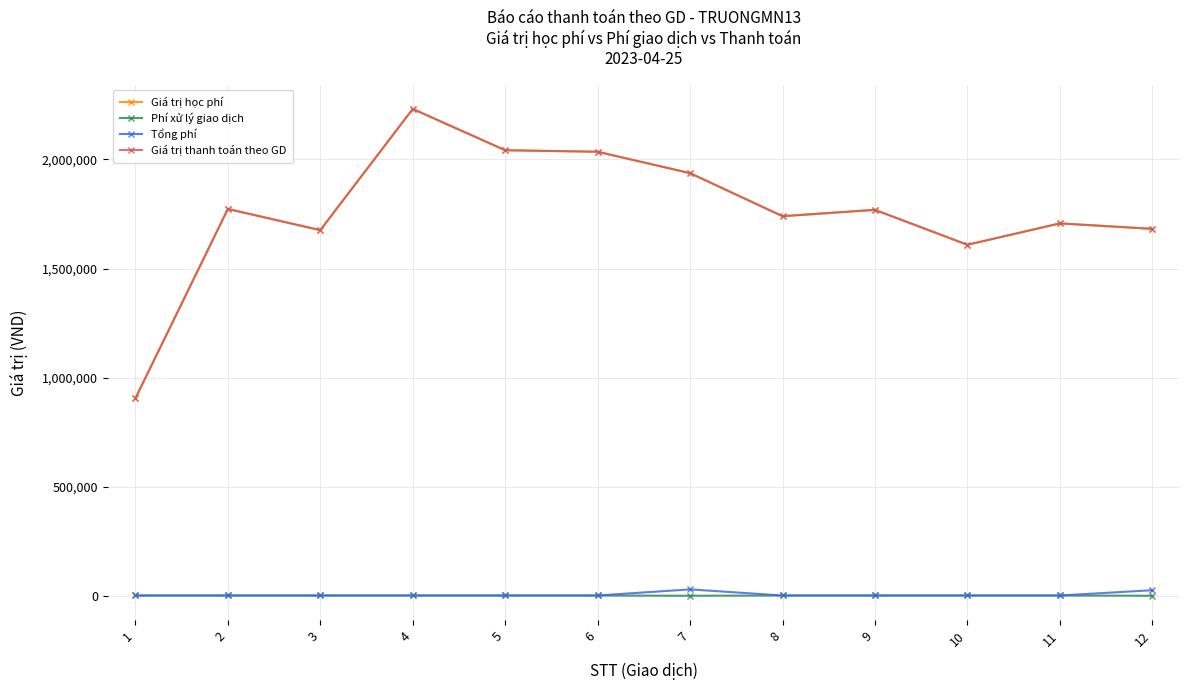

Where is Tổng phí nearest to the value 17277?

12